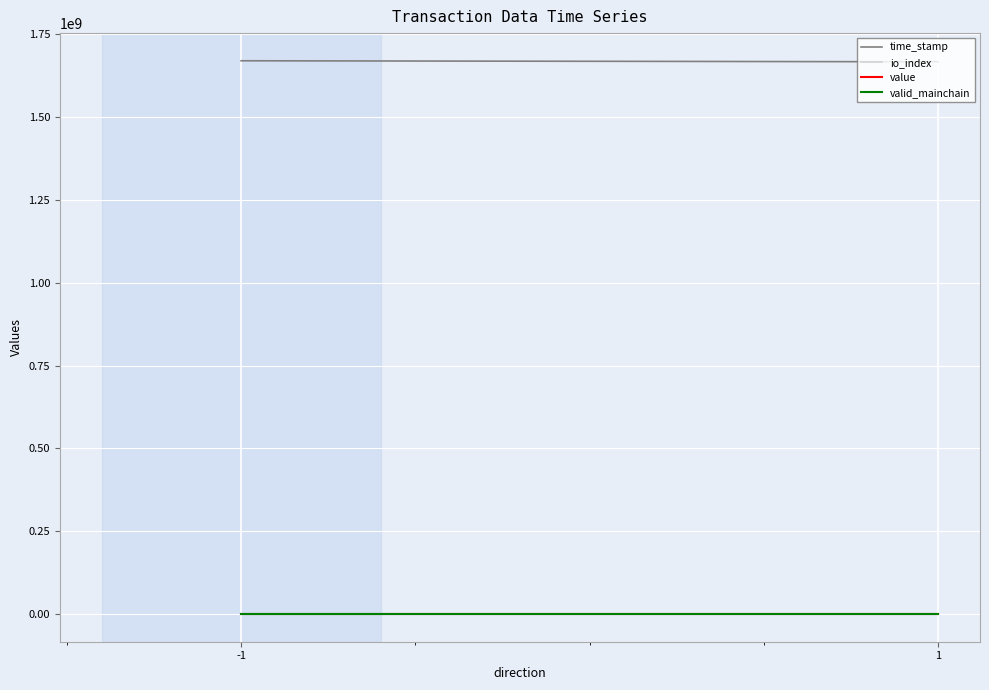

What is the difference between the highest and lowest values at -1?

1670384949.0